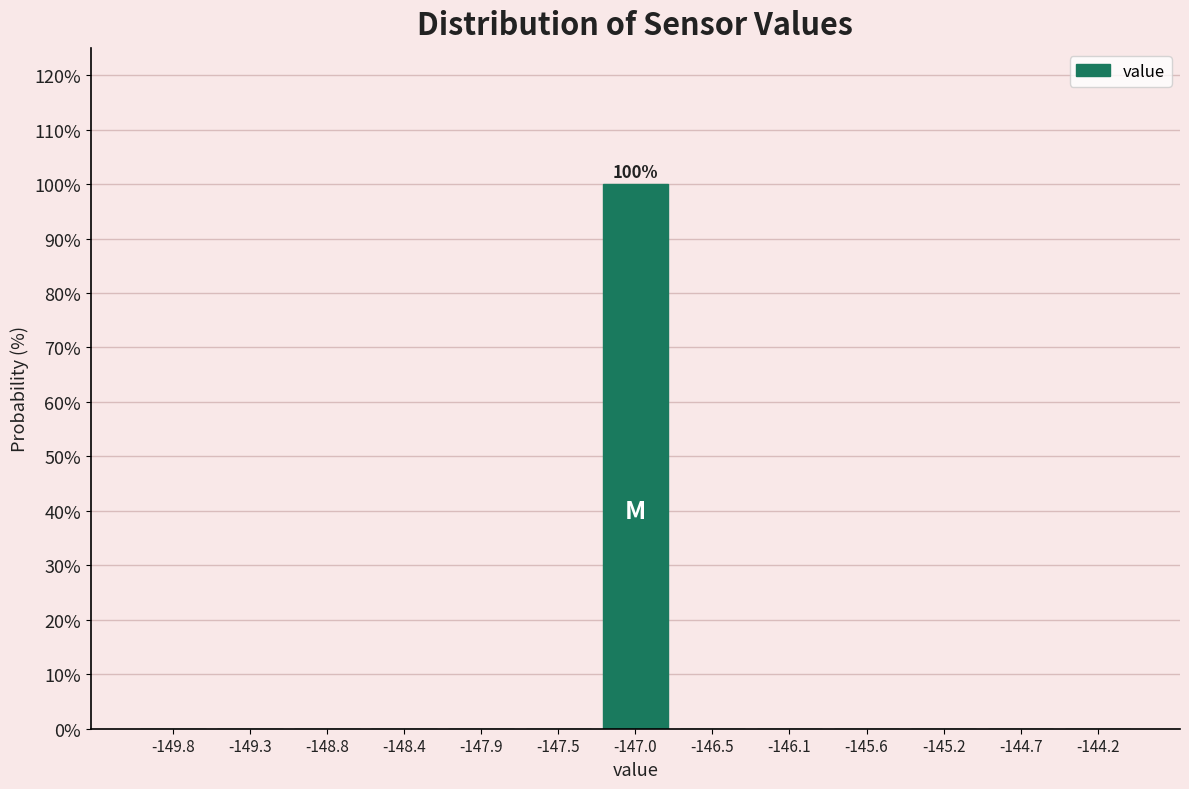

Which range on the x-axis has the tallest bar?

-147.25 to -146.75